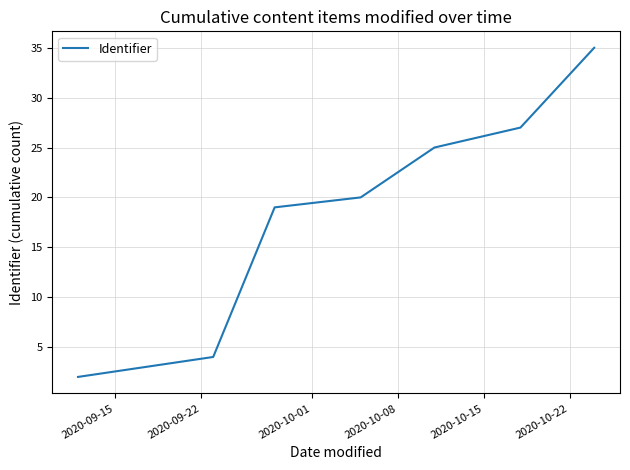

True or false: the data has more than 2 interior local peaks.

False